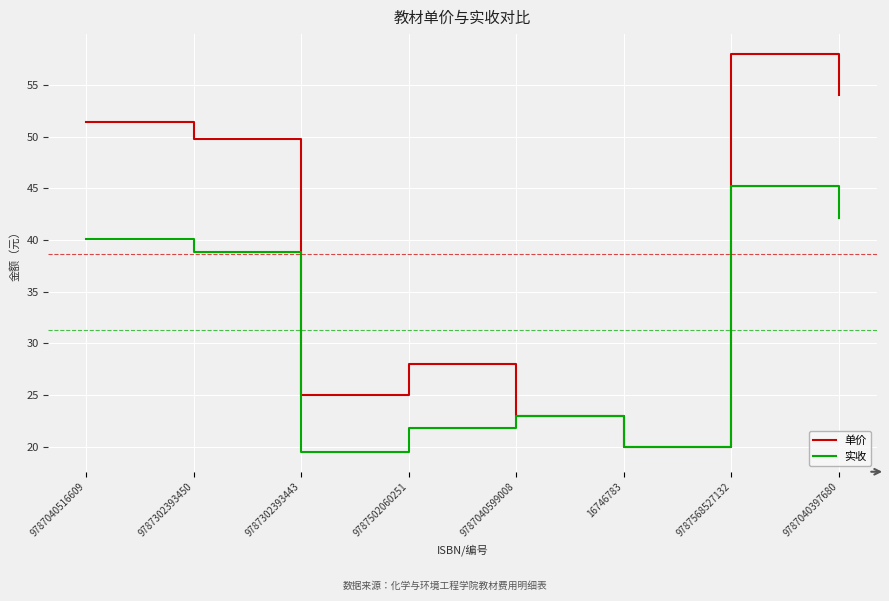

Which series changed the most between 9787302393450 and 9787040599008?

单价